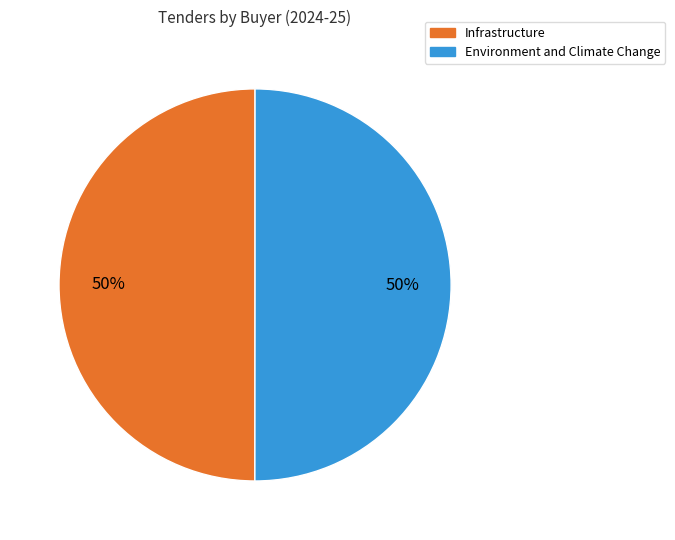

Approximately how many times larger is the value at Infrastructure compared to Environment and Climate Change?

1.0